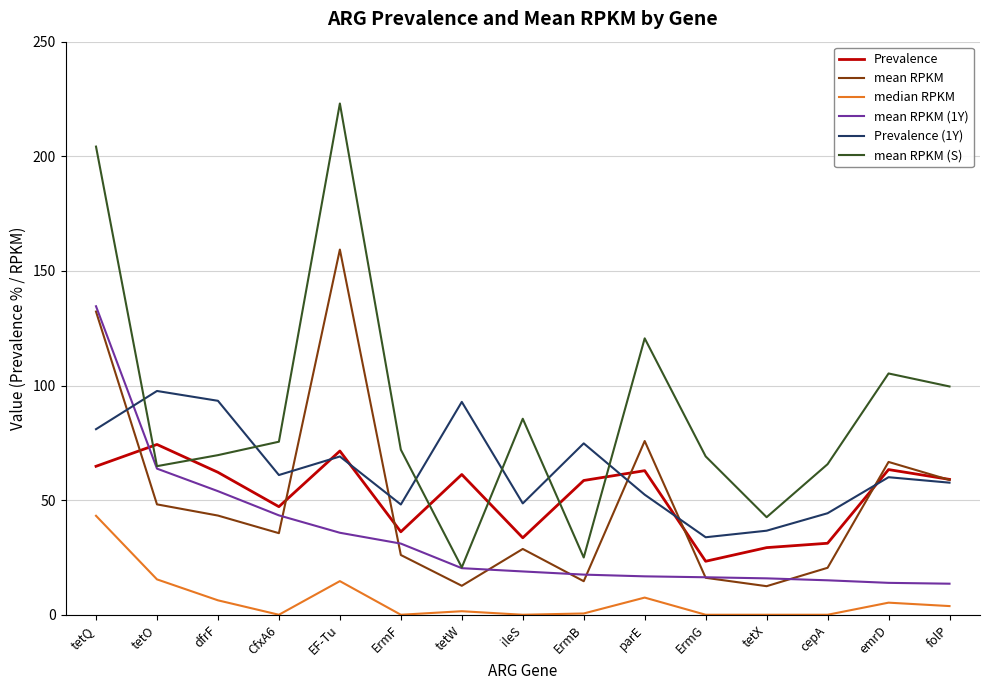

Which series has the widest spread of values?

mean RPKM (S)